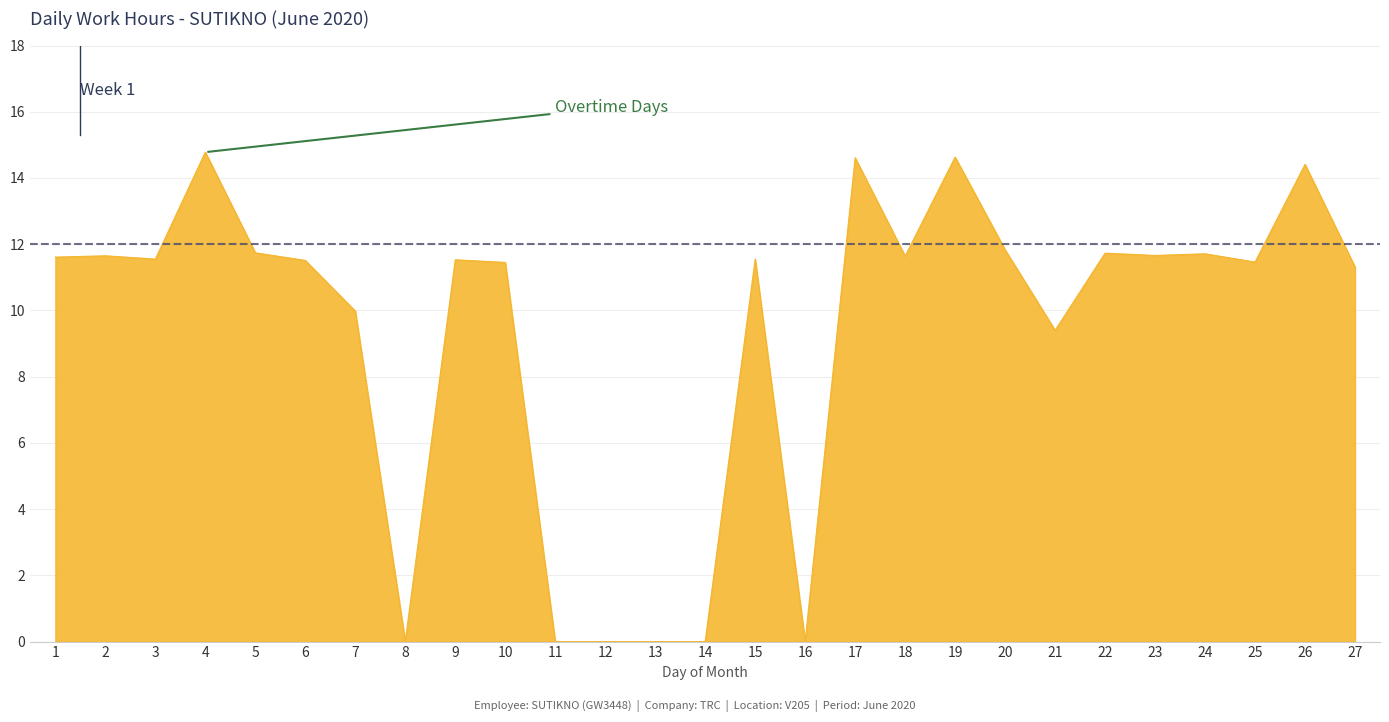

The chart shows a value of 5.1 at 3. True or false?

False